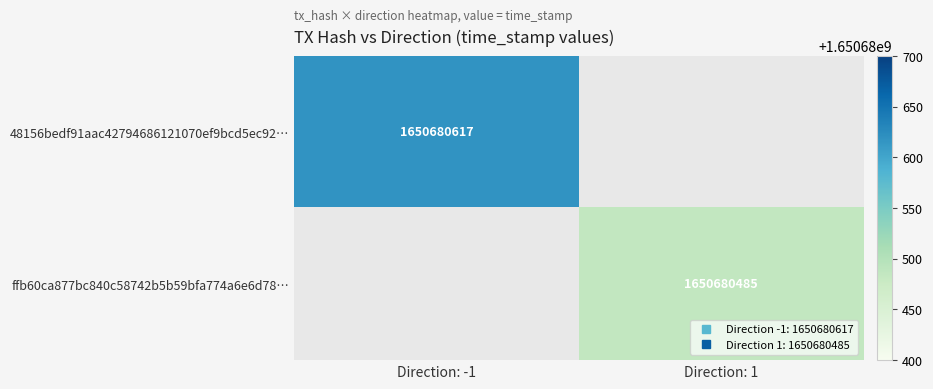

True or false: ffb60ca877bc840c58742b5b59bfa774a6e6d78 has a value of 0 at direction.

False